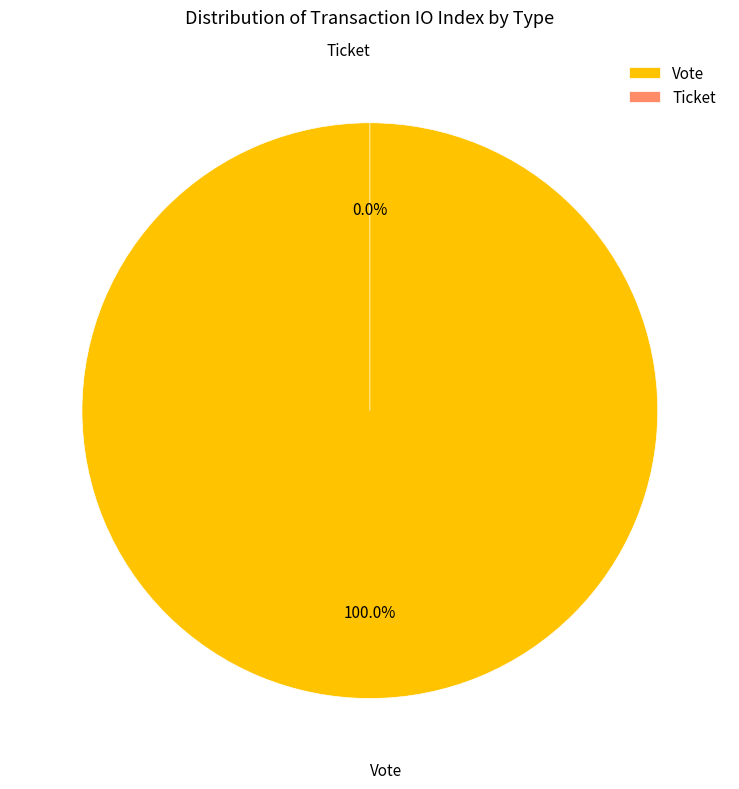

How many slices are in this pie chart?

2